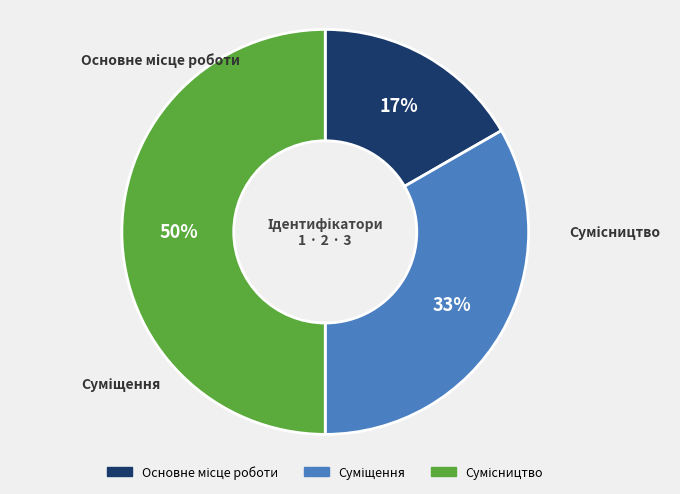

To the nearest percent, what is the difference between the largest and smallest slice percentages?

33%